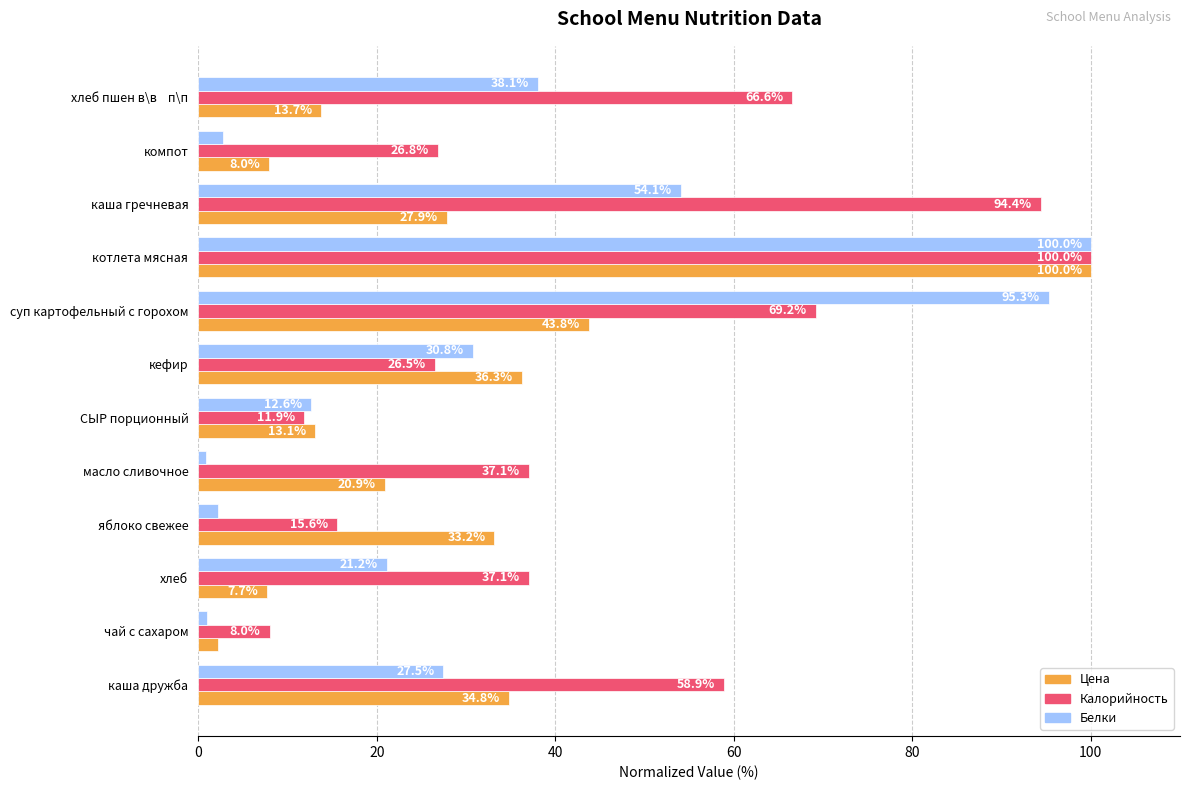

How many values in the Цена series exceed 27?

6